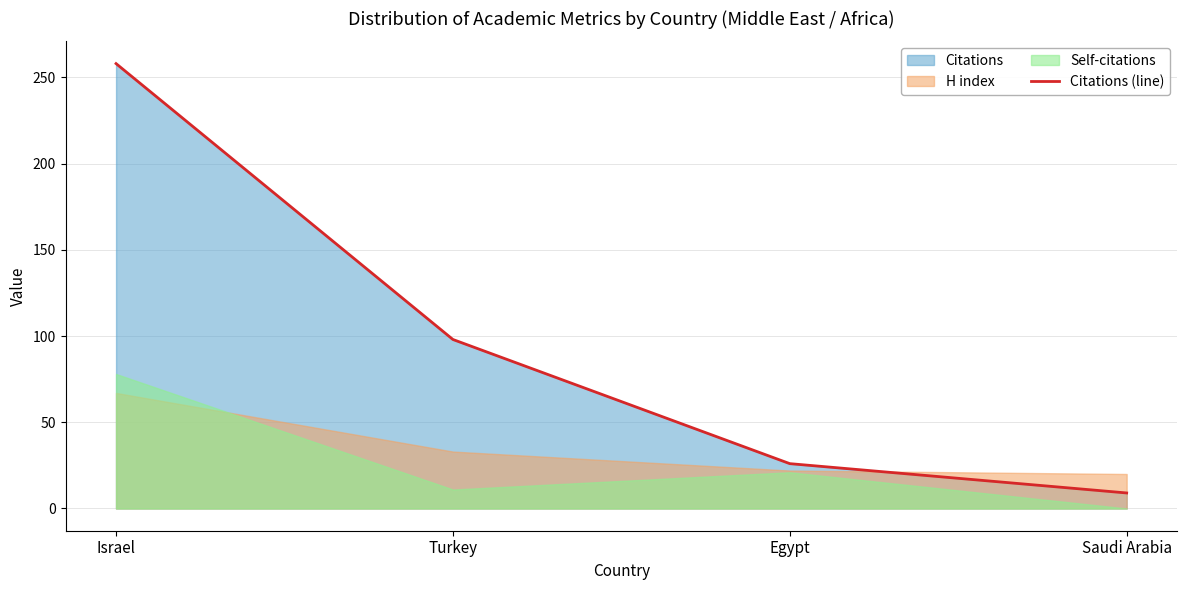

What is the difference between the second highest and second lowest values?

72